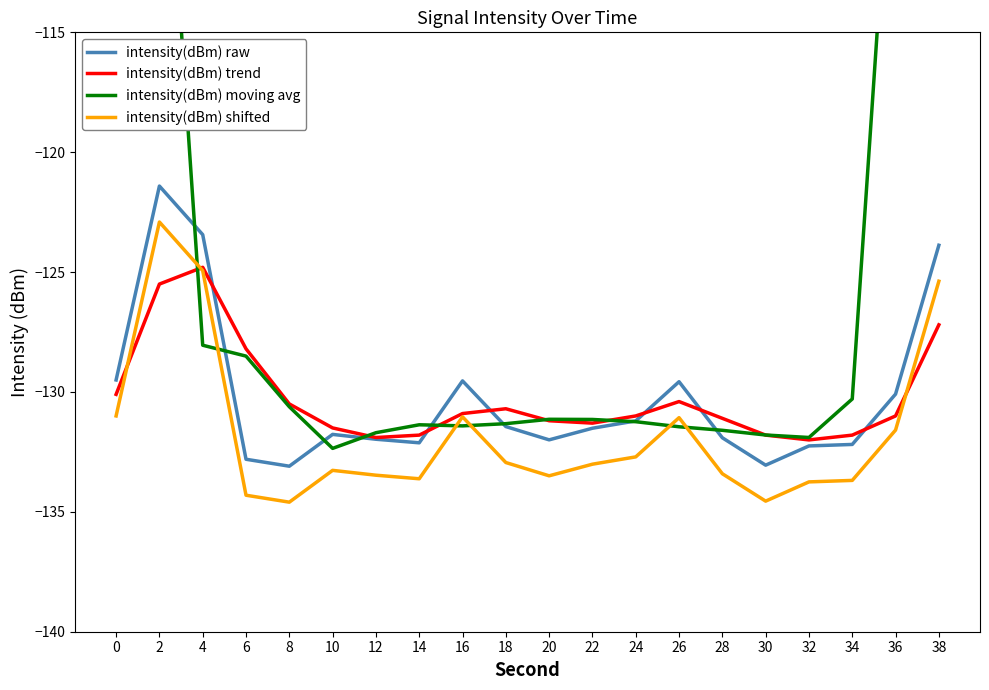

What is the value of the intensity(dBm) raw point at the 16th from the left?

-133.1